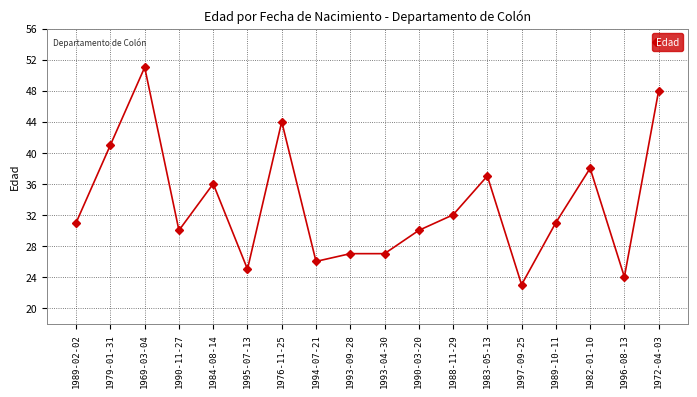

What is the greatest value displayed?

51